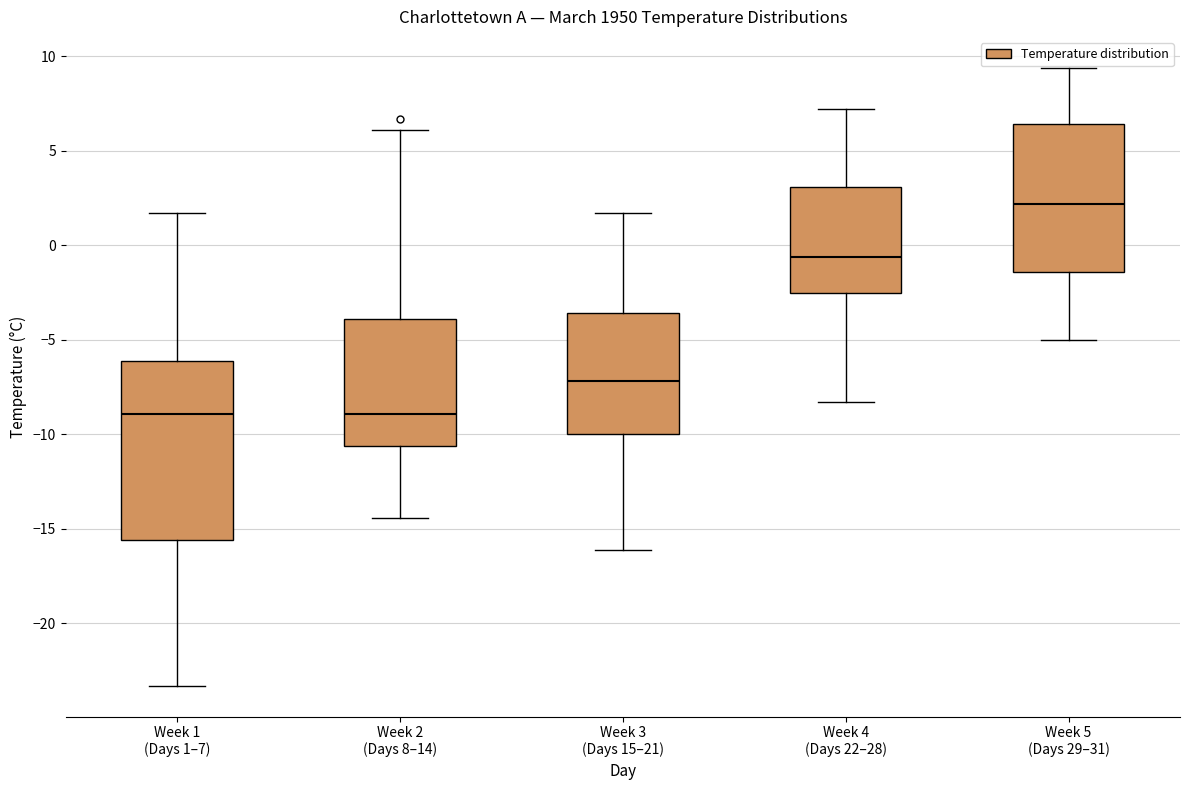

Where is the upper edge of the box for Week 1 (Days 1–7) on the y-axis? The values are not printed on the chart, so give them approximately, as read against the axis.

-6.0